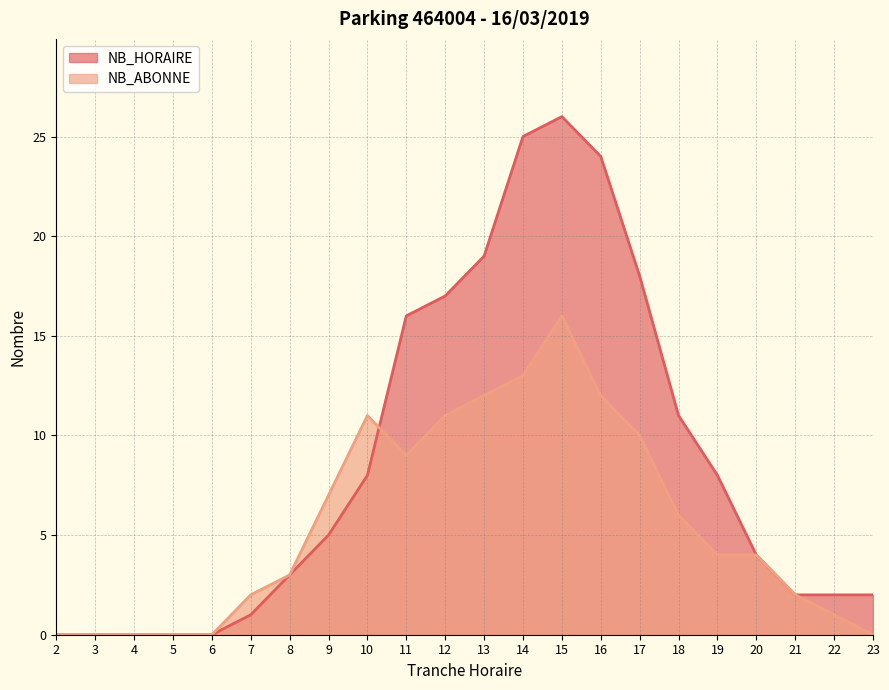

Is the value of NB_ABONNE at 5 greater than the value of NB_HORAIRE at 21?

No